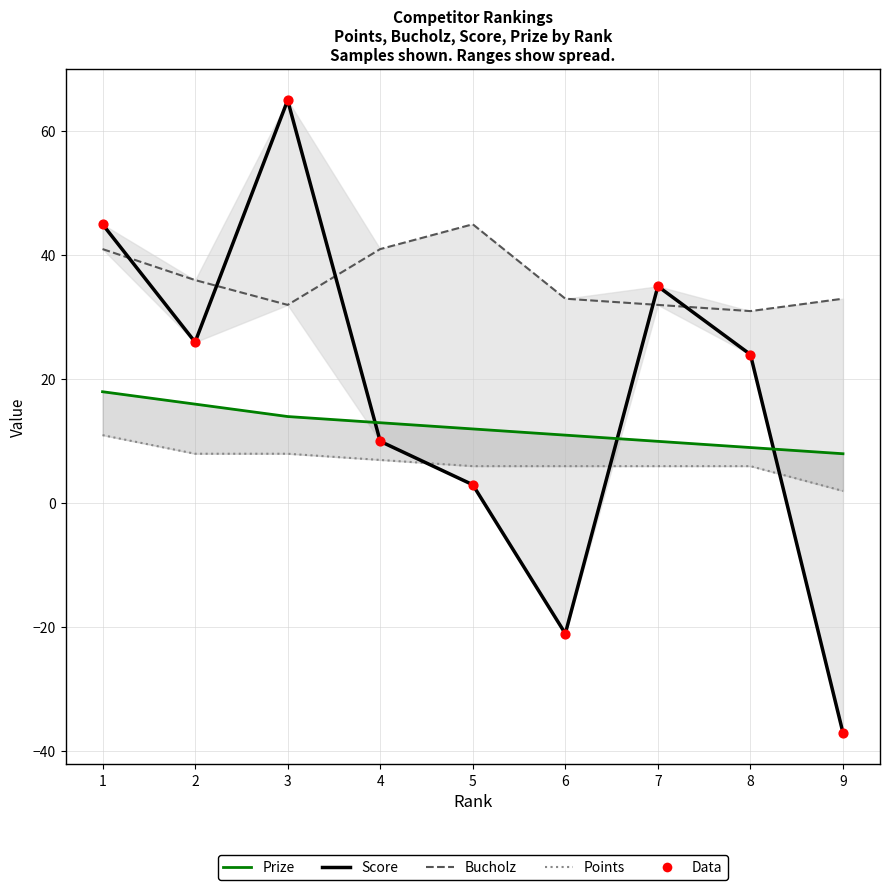

Which series reaches the minimum Y coordinate?

Score